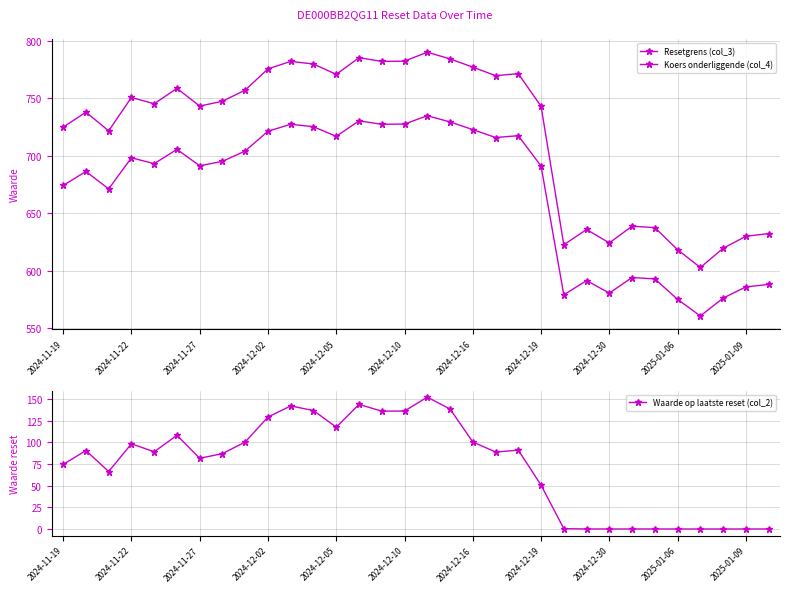

True or false: Koers onderliggende (col_4) and Resetgrens (col_3) intersect in this chart.

False